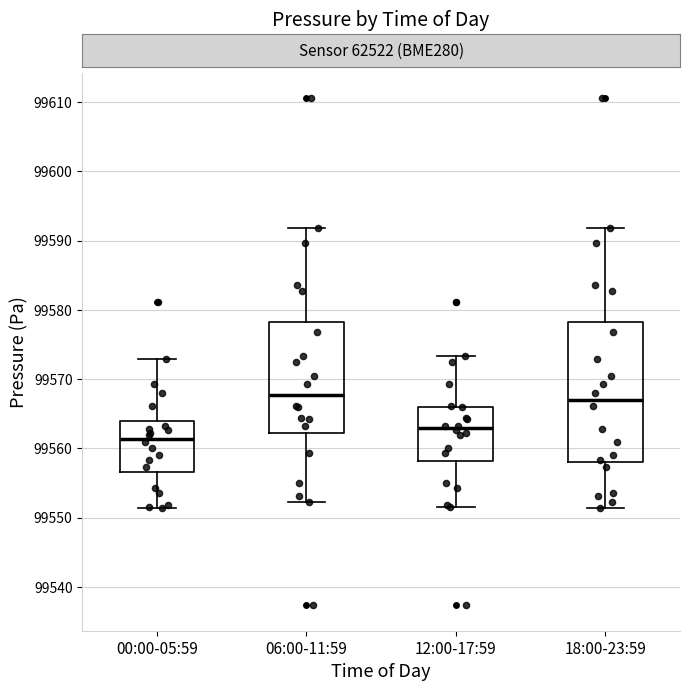

Reading left to right, transcribe this box plot: for each box, give where its median line is, the range the box spans, and where its two whiskers end, as read against the y-axis. The values are not printed on the chart, so give them approximately, as read against the axis.

00:00-05:59: median 99561, box 99557 to 99564, whiskers 99551 to 99573
06:00-11:59: median 99568, box 99562 to 99578, whiskers 99552 to 99592
12:00-17:59: median 99563, box 99558 to 99566, whiskers 99552 to 99573
18:00-23:59: median 99567, box 99558 to 99578, whiskers 99551 to 99592